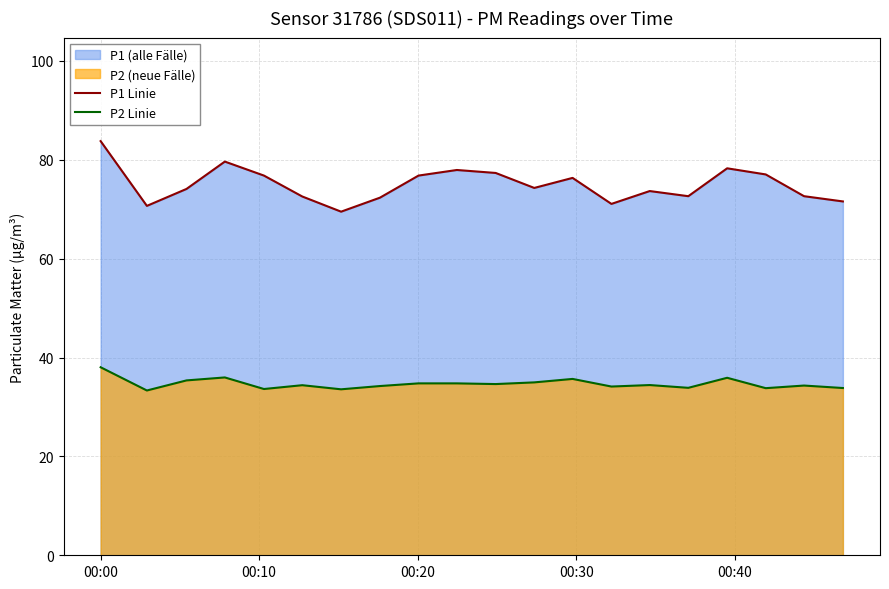

Which series has the largest range (max minus min)?

P1 Linie